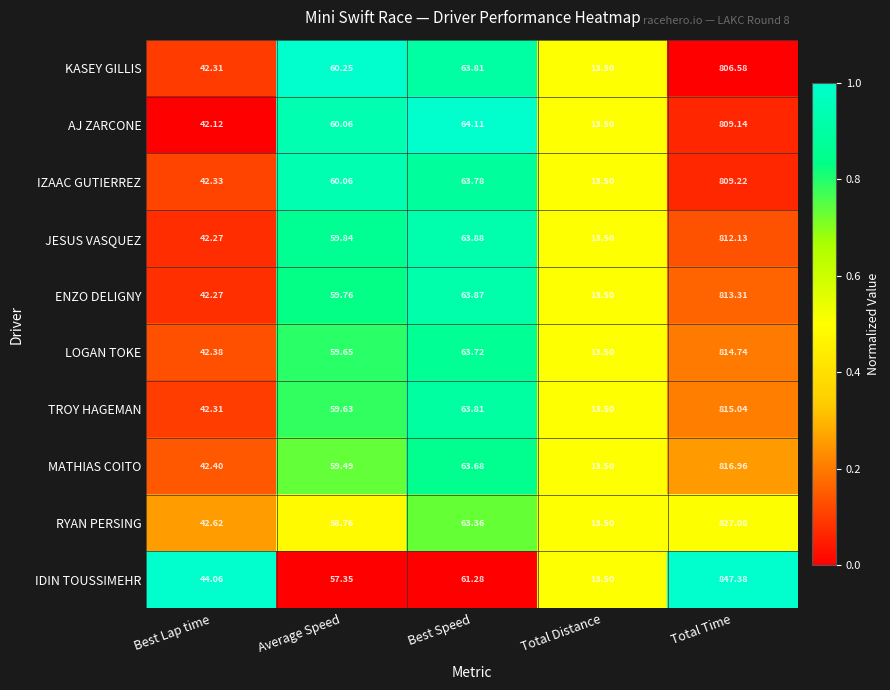

Where is LOGAN TOKE nearest to the value 414?

Best Speed